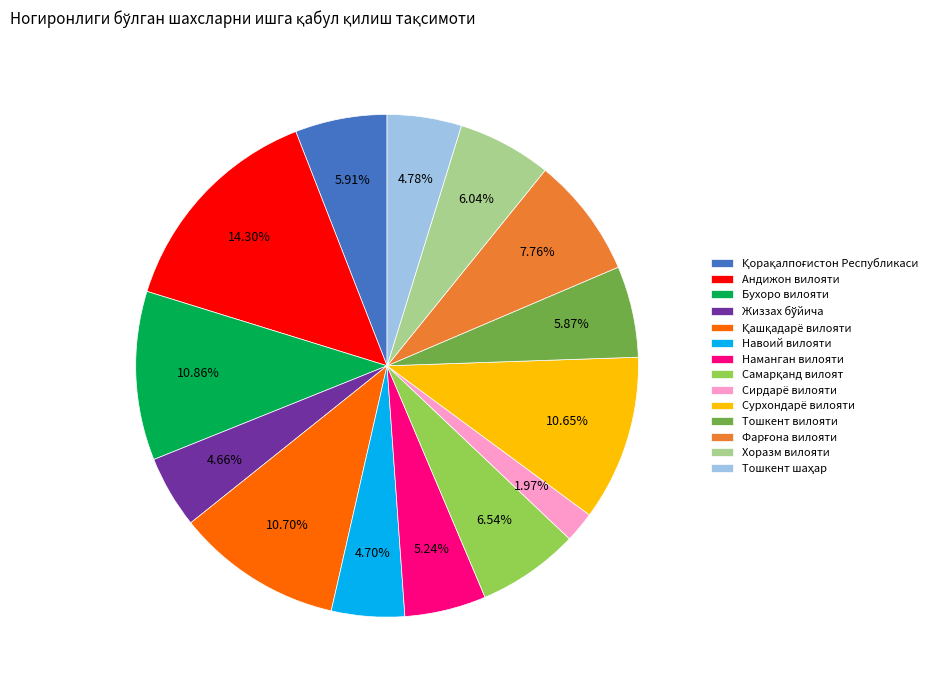

Which has a higher value, Навоий вилояти or Андижон вилояти?

Андижон вилояти